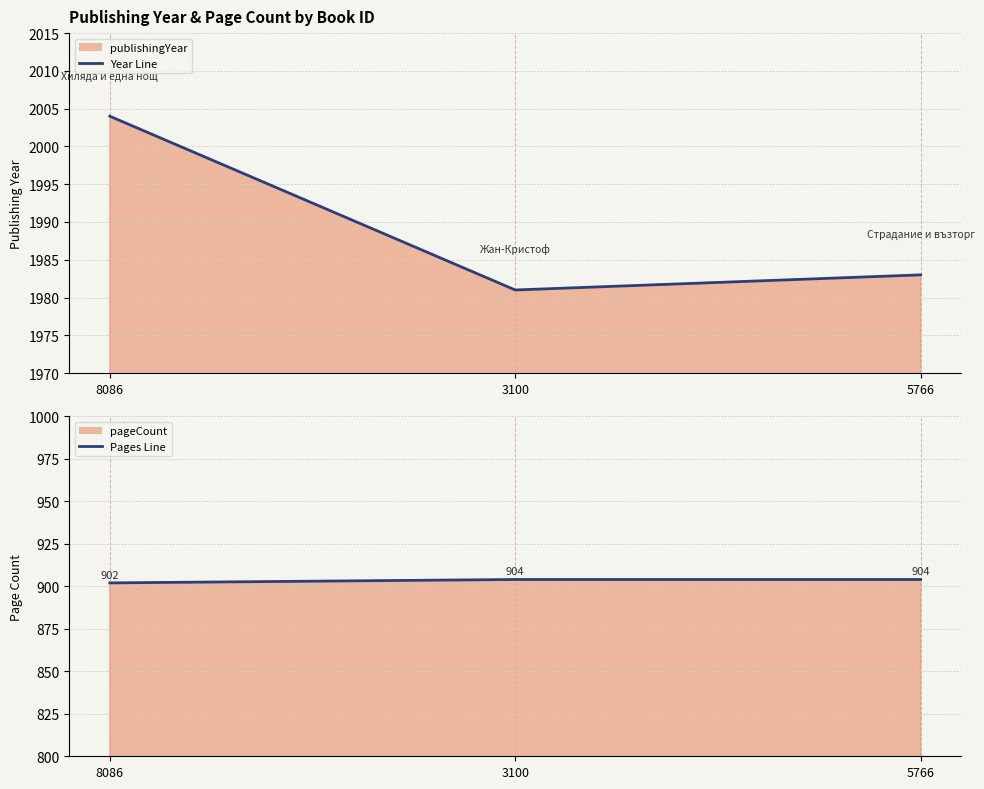

What is the average value of the publishingYear line series?

1989